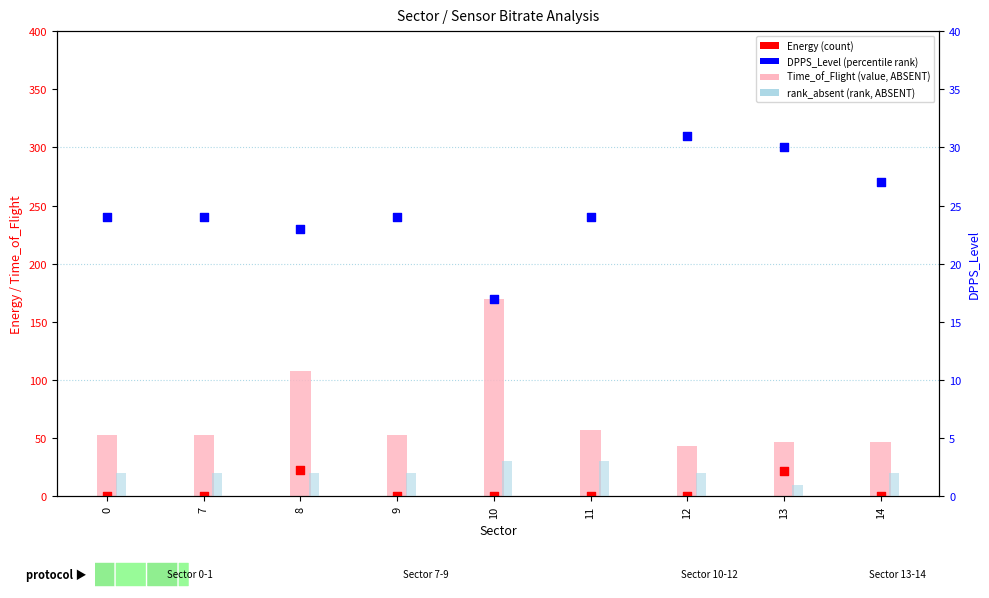

What is the total value across all series at 8?

156